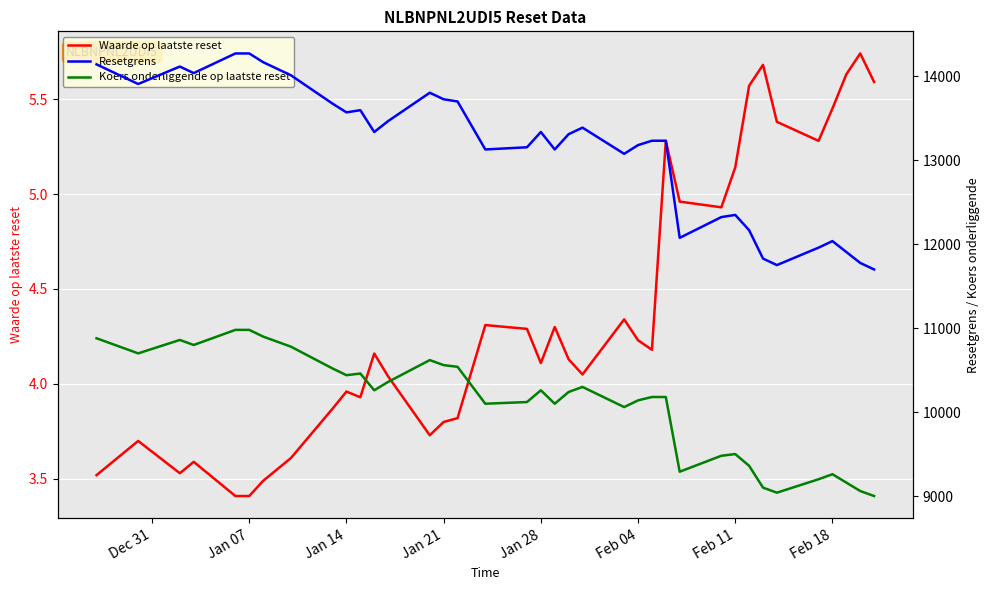

How many data points in Resetgrens are less than 13338?

19